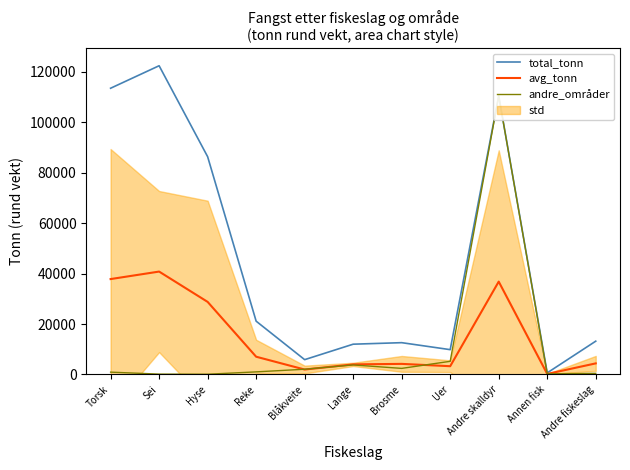

Is the value of avg_tonn at Annen fisk greater than the value of total_tonn at Reke?

No